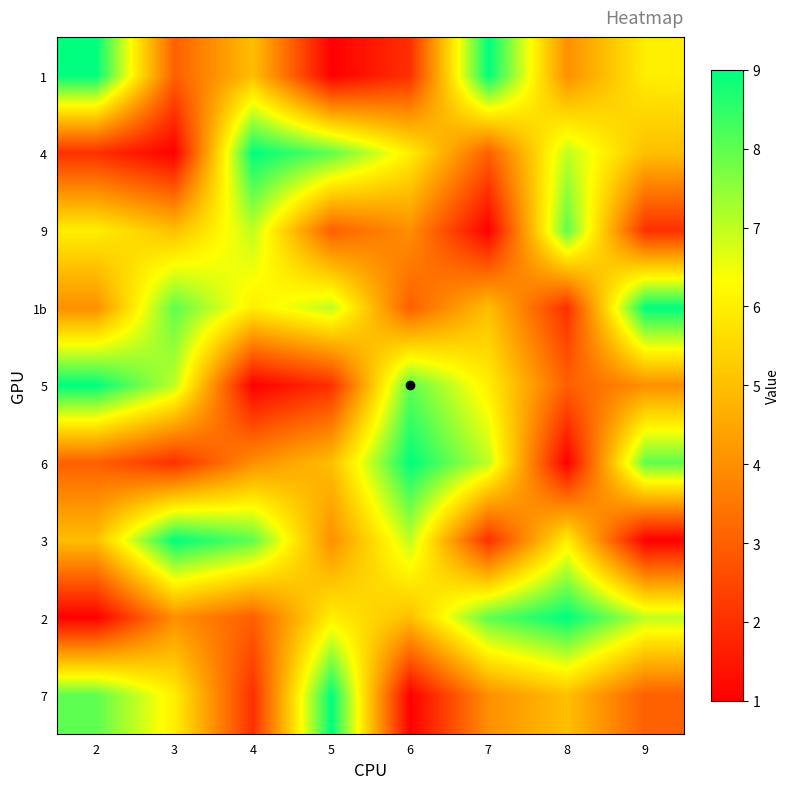

Which category has the highest value across all series?

2